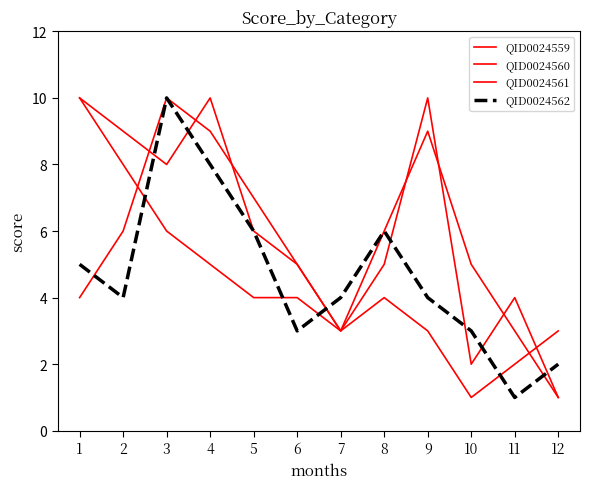

Reading left to right, extract all data points from this chart.

QID0024559: 10	8	6	5	4	4	3	6	9	5	3	1
QID0024560: 4	6	10	9	7	5	3	4	3	1	2	3
QID0024561: 10	9	8	10	6	5	3	5	10	2	4	1
QID0024562: 5	4	10	8	6	3	4	6	4	3	1	2